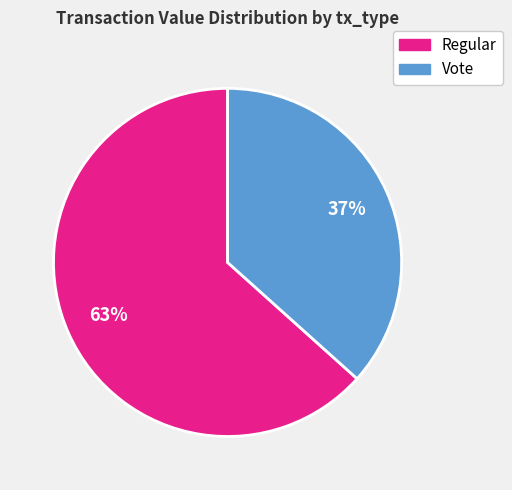

Is there any slice that represents more than half of the pie?

Yes